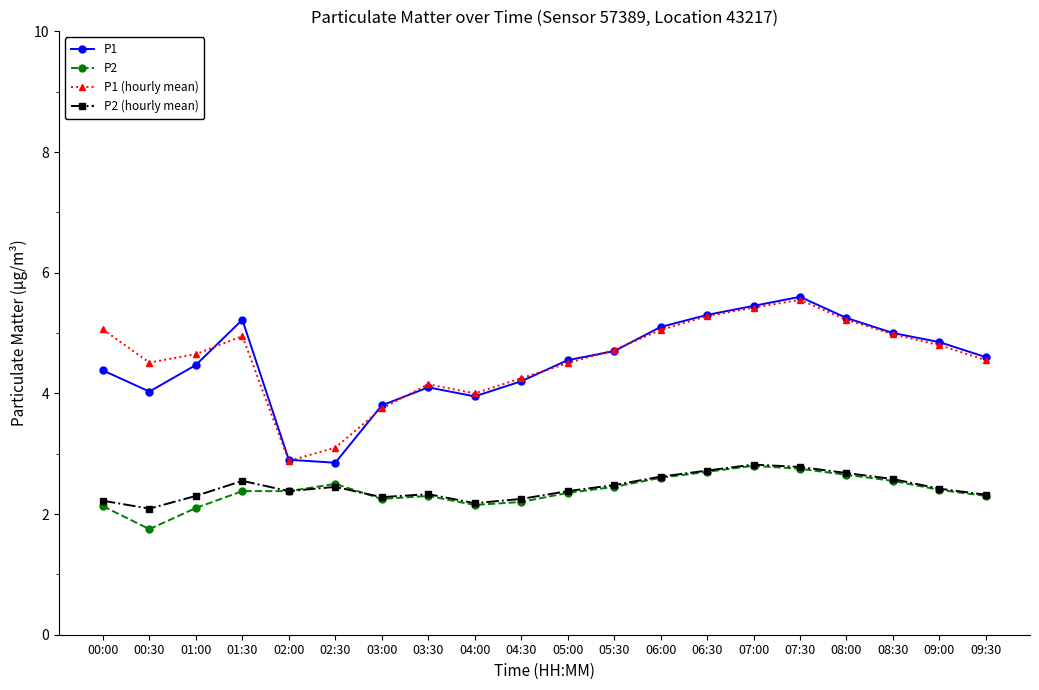

Is it true that P2 (hourly mean) equals 0.8 at 03:00?

False